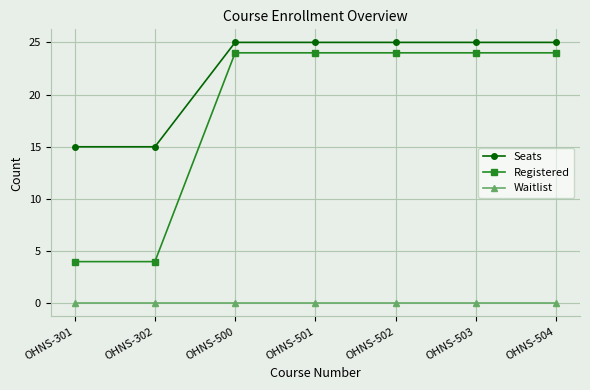

Does the chart have visible grid lines?

Yes